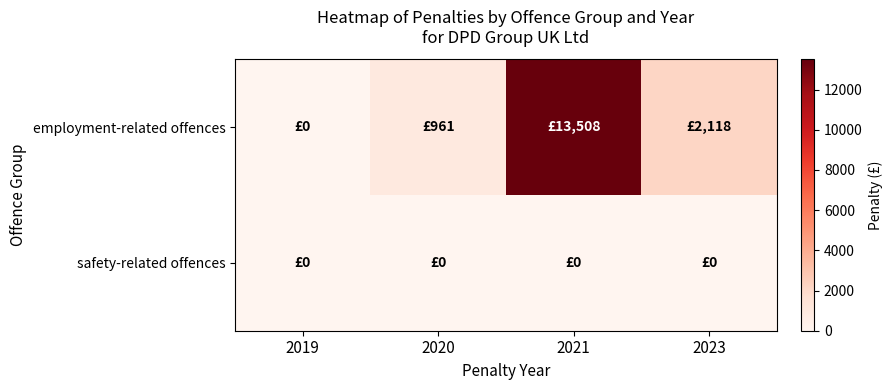

Between 2019 and 2020, which series saw the biggest shift?

employment-related offences